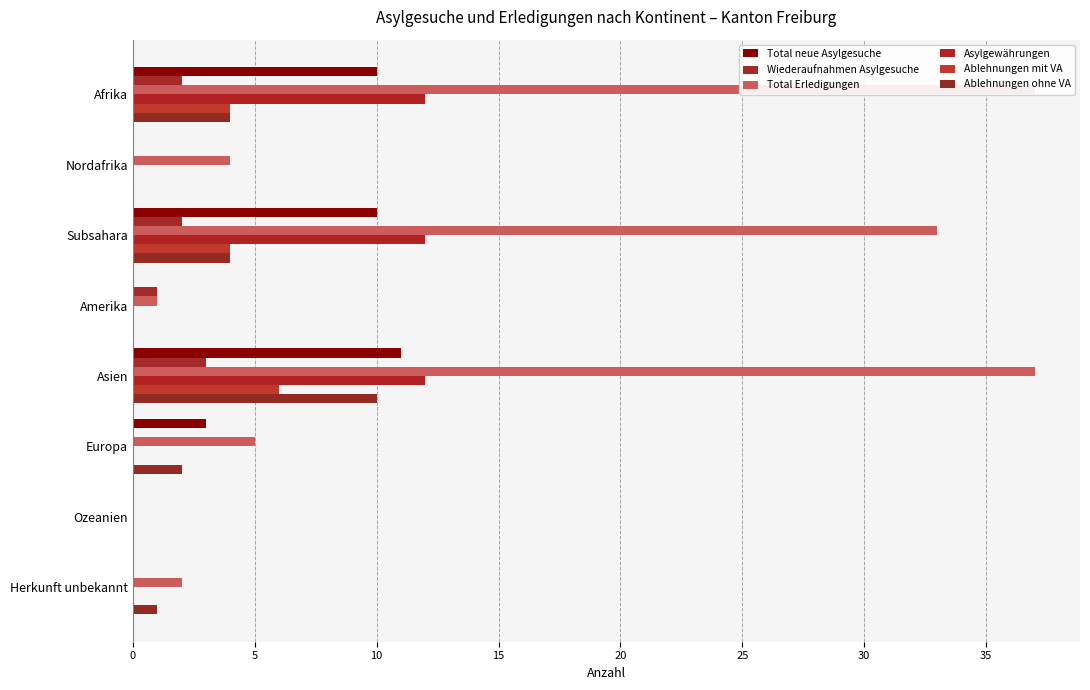

Reading left to right, list all the values displayed in this chart.

Total neue Asylgesuche: 10	0	10	0	11	3	0	0
Wiederaufnahmen Asylgesuche: 2	0	2	1	3	0	0	0
Total Erledigungen: 37	4	33	1	37	5	0	2
Asylgewährungen: 12	0	12	0	12	0	0	0
Ablehnungen mit VA: 4	0	4	0	6	0	0	0
Ablehnungen ohne VA: 4	0	4	0	10	2	0	1